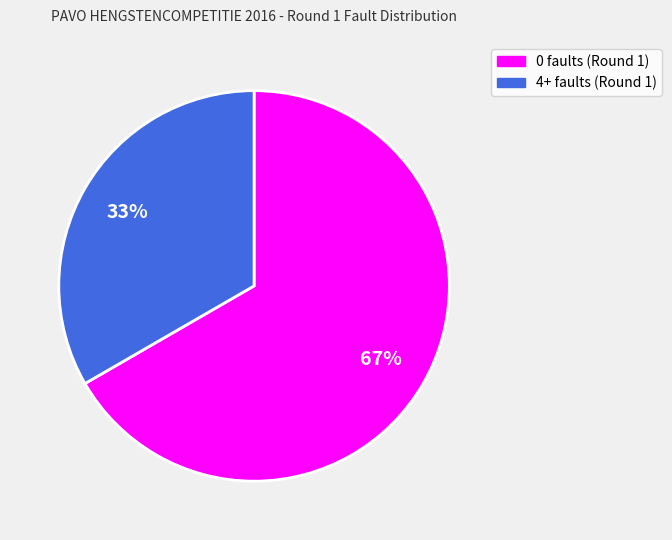

Is there a majority slice in this chart?

Yes